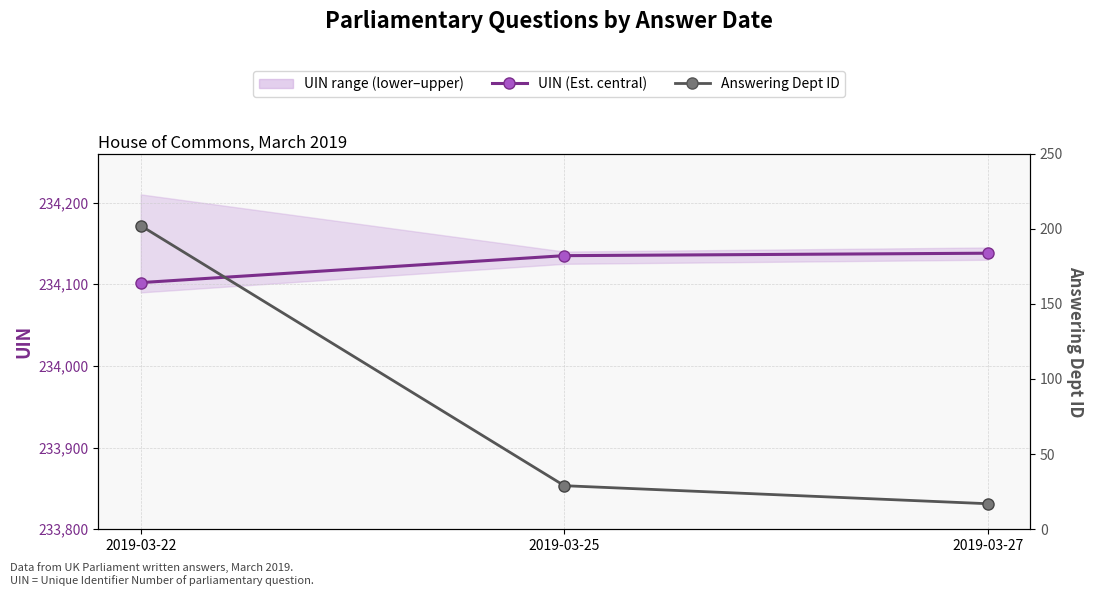

At which category is the sum across all series the highest?

2019-03-22